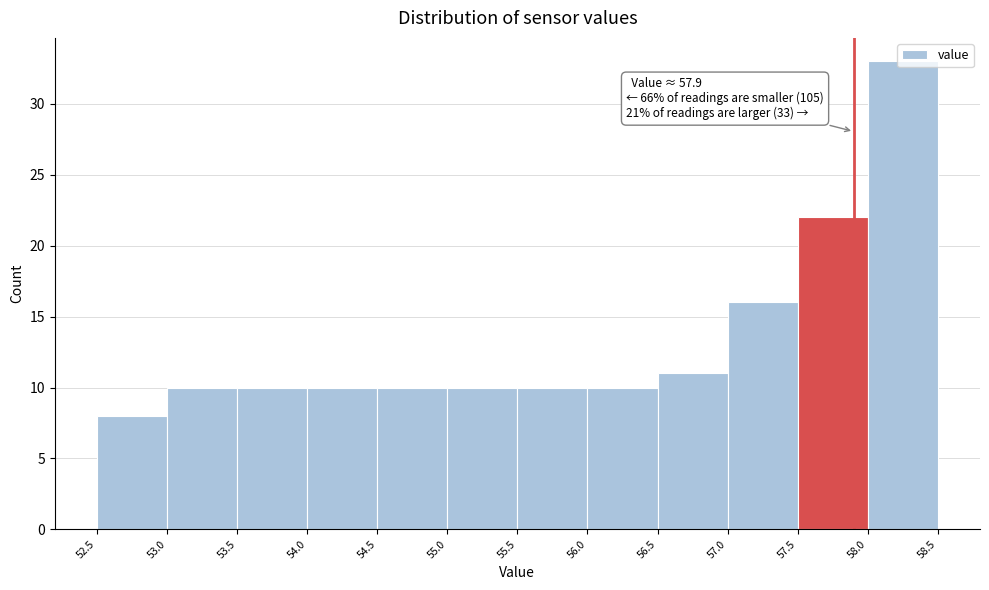

Which range on the x-axis has the tallest bar?

58.0 to 58.5